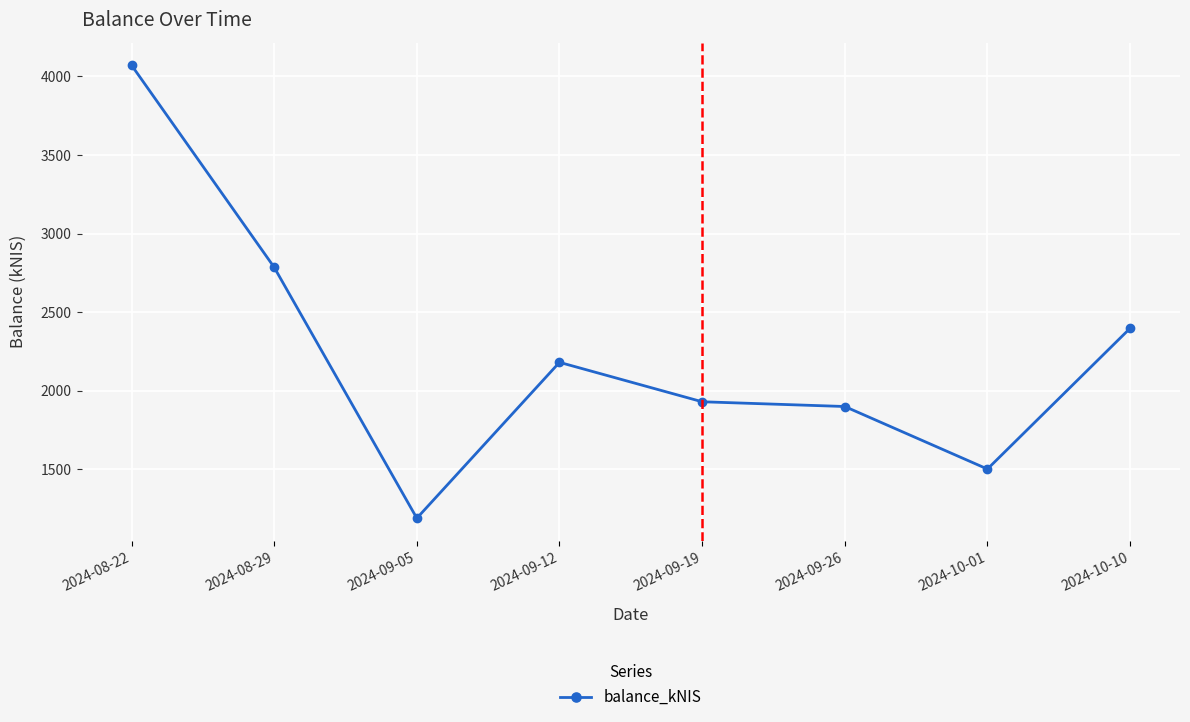

Does the chart have visible grid lines?

Yes